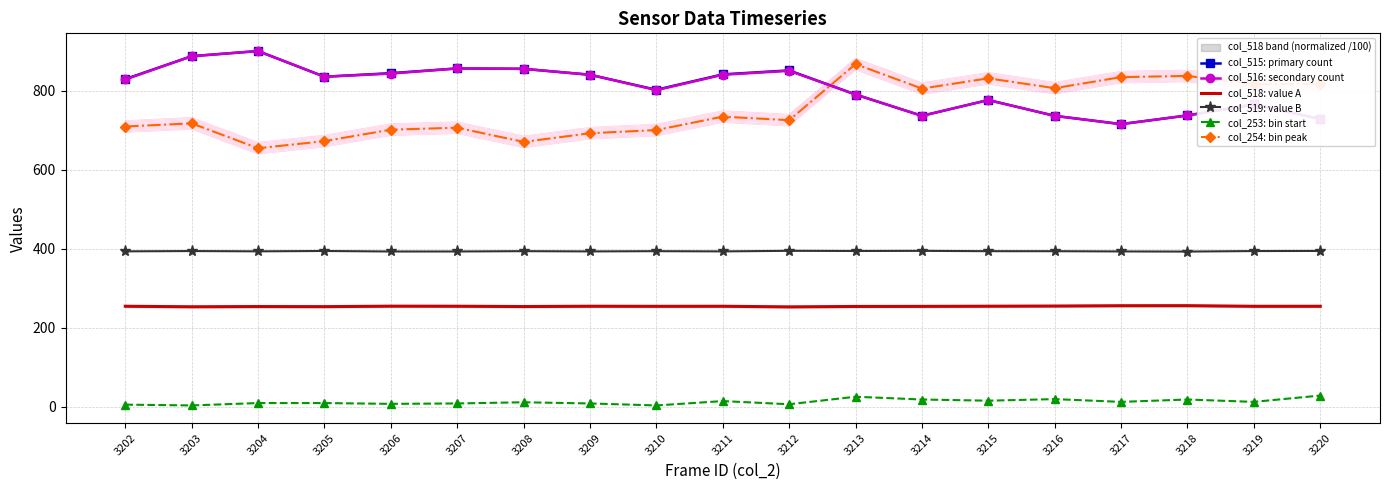

List the labels in order of col_515: primary count value, largest first.

3204, 3203, 3207, 3208, 3212, 3206, 3211, 3209, 3205, 3202, 3210, 3213, 3215, 3219, 3218, 3214, 3216, 3220, 3217